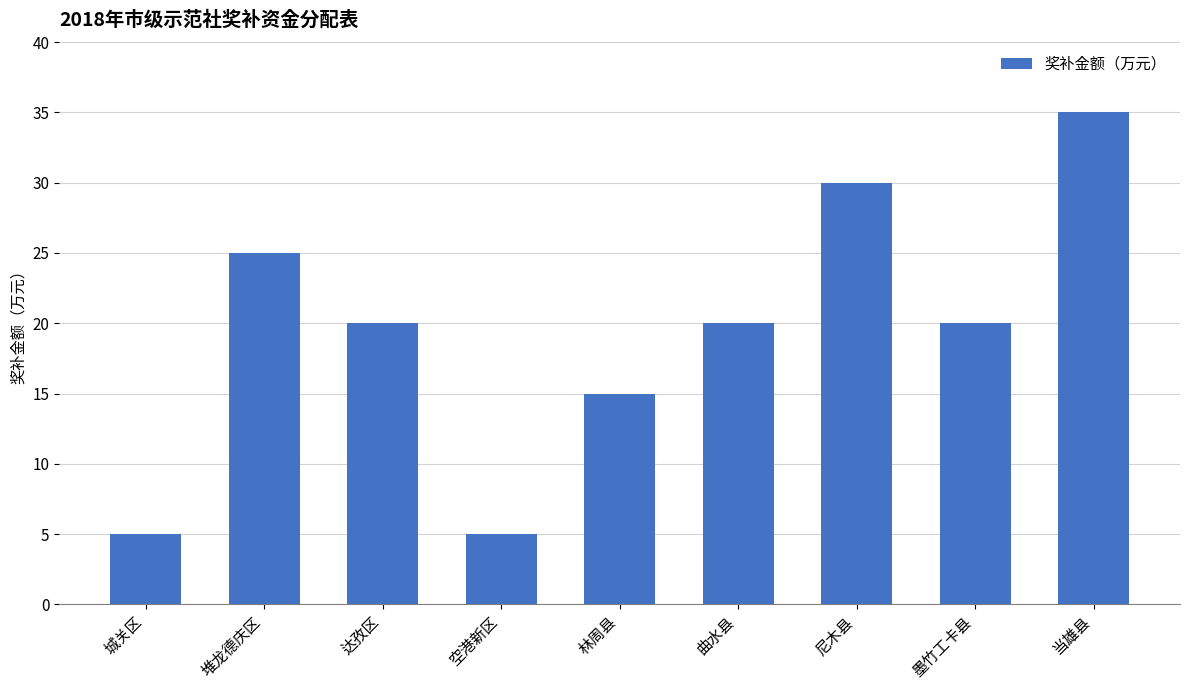

What is the sum of all values?

175